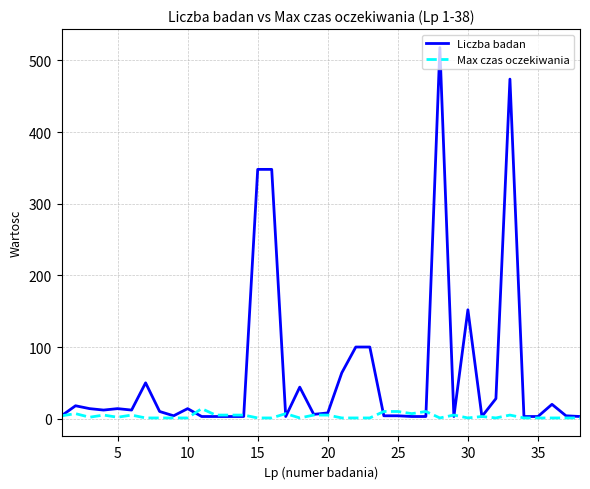

Rank the series by their maximum value, from lowest to highest.

Max czas oczekiwania, Liczba badan